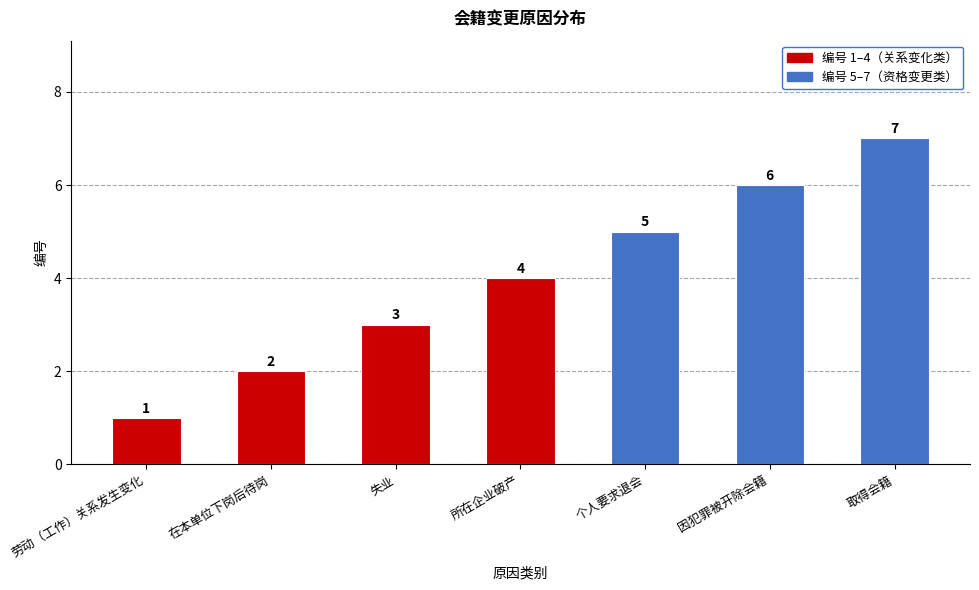

List the labels in order of value, largest first.

取得会籍, 因犯罪被开除会籍, 个人要求退会, 所在企业破产, 失业, 在本单位下岗后待岗, 劳动（工作）关系发生变化